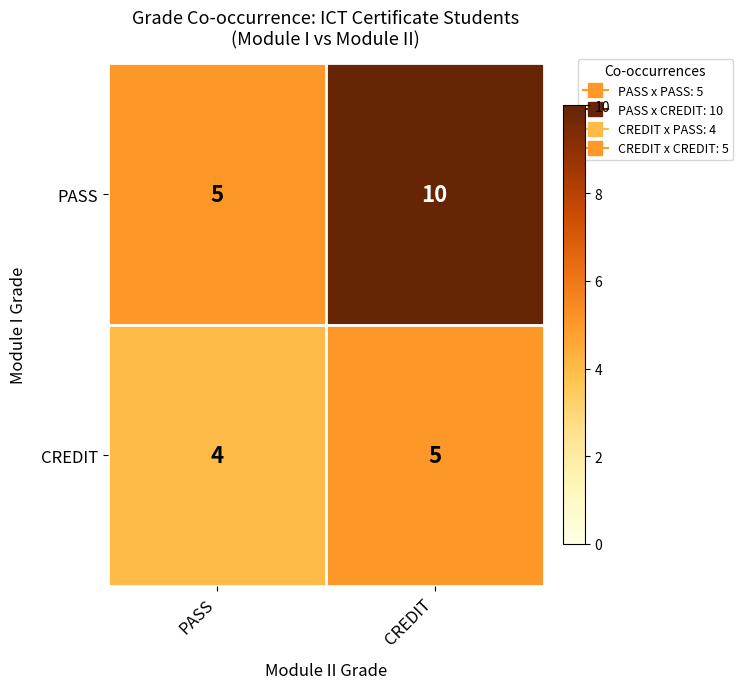

At which category is the sum across all series the highest?

CREDIT